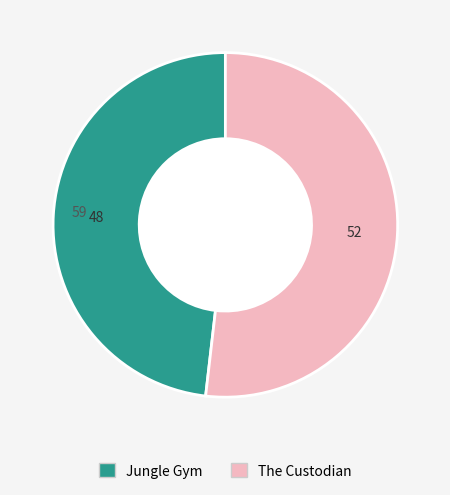

What is the ratio of the value at The Custodian to the value at Jungle Gym?

1.1